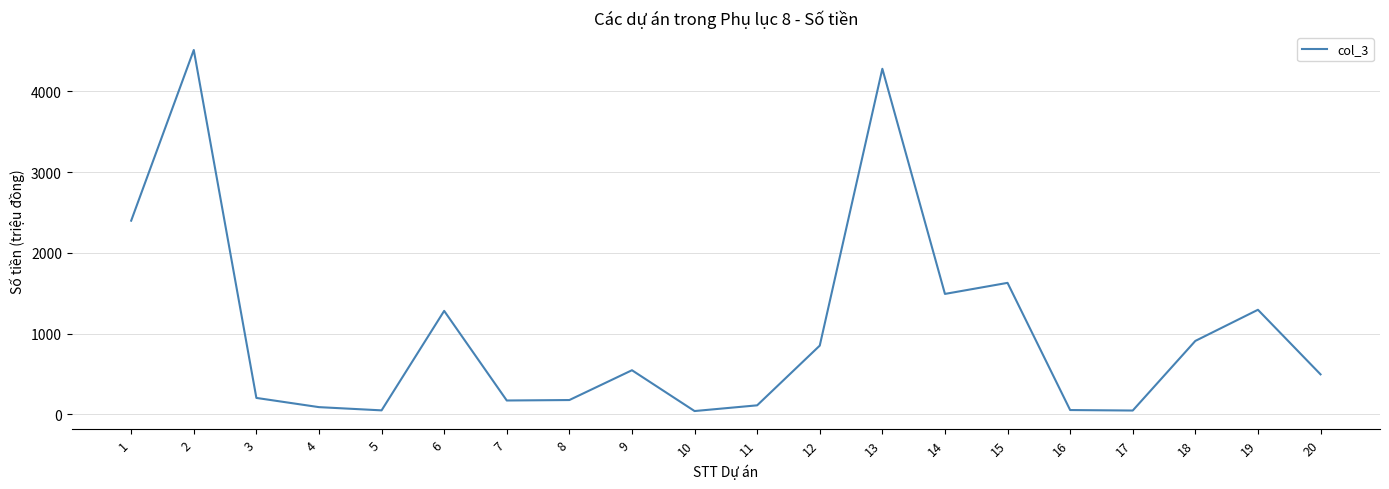

Which category has the highest value across all series?

2